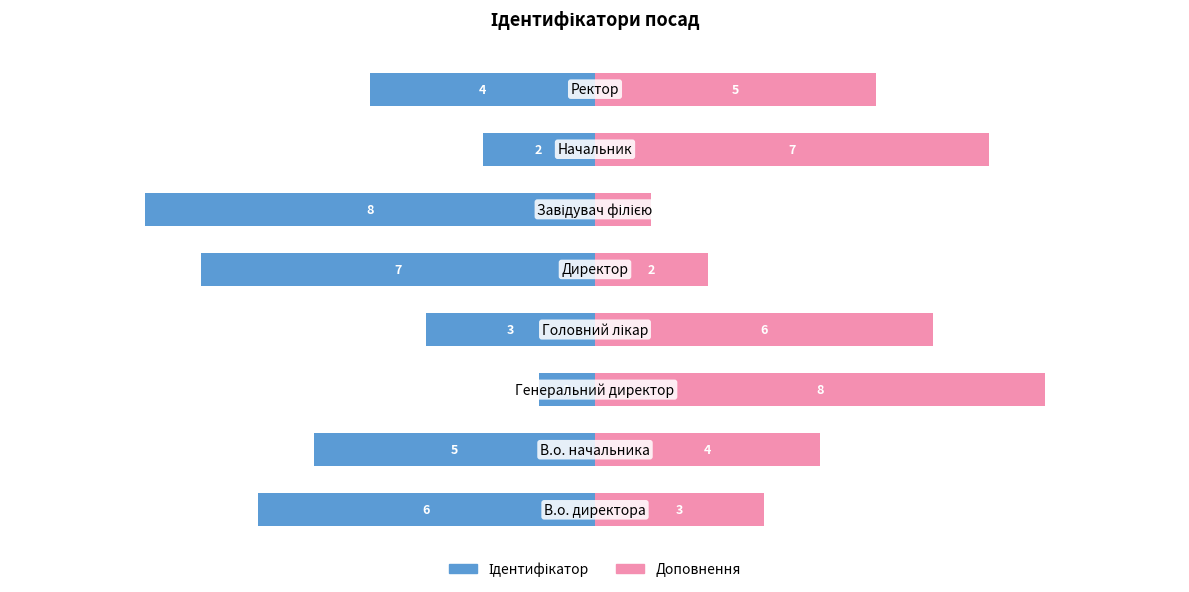

How many values in the Ідентифікатор series exceed -4?

3